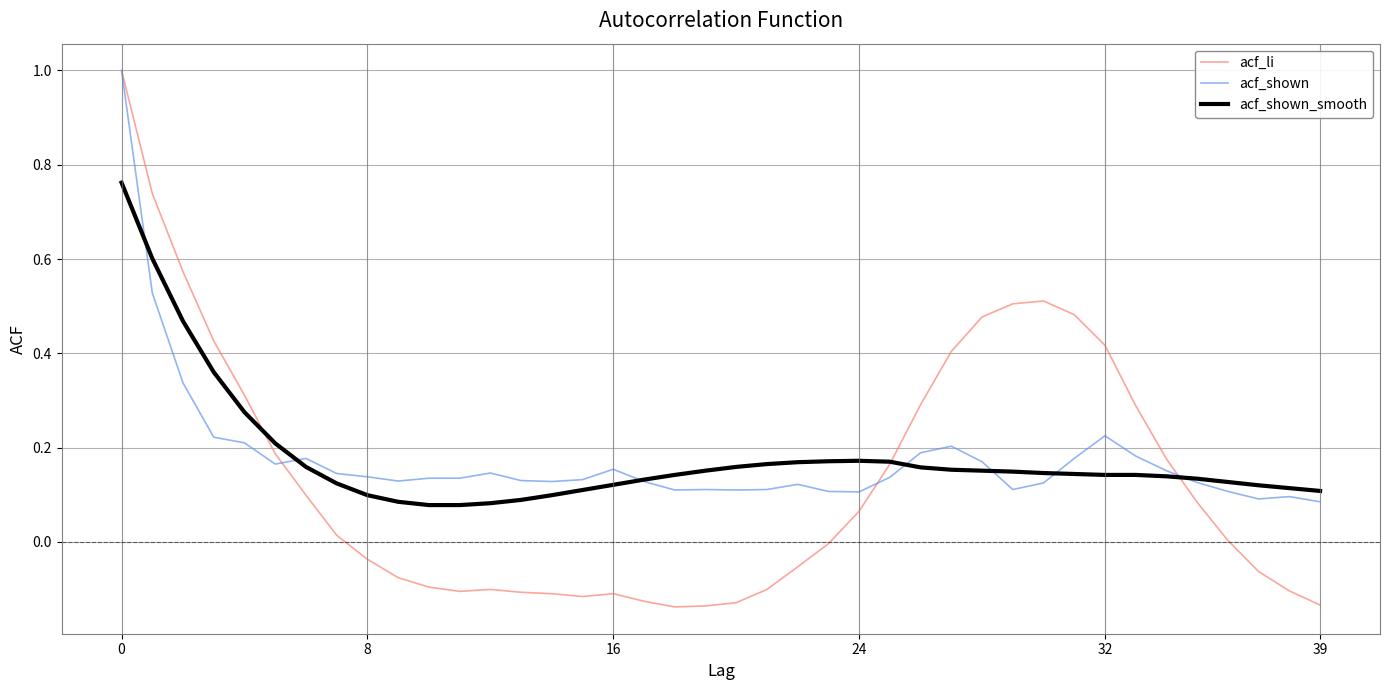

What is the greatest value displayed?

1.0